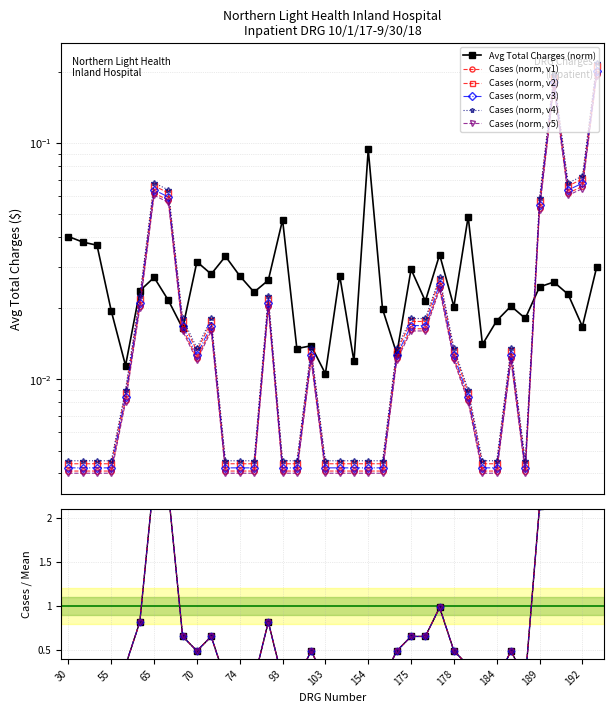

What is the difference between the maximum and minimum values in the Avg Total Charges series?

0.1